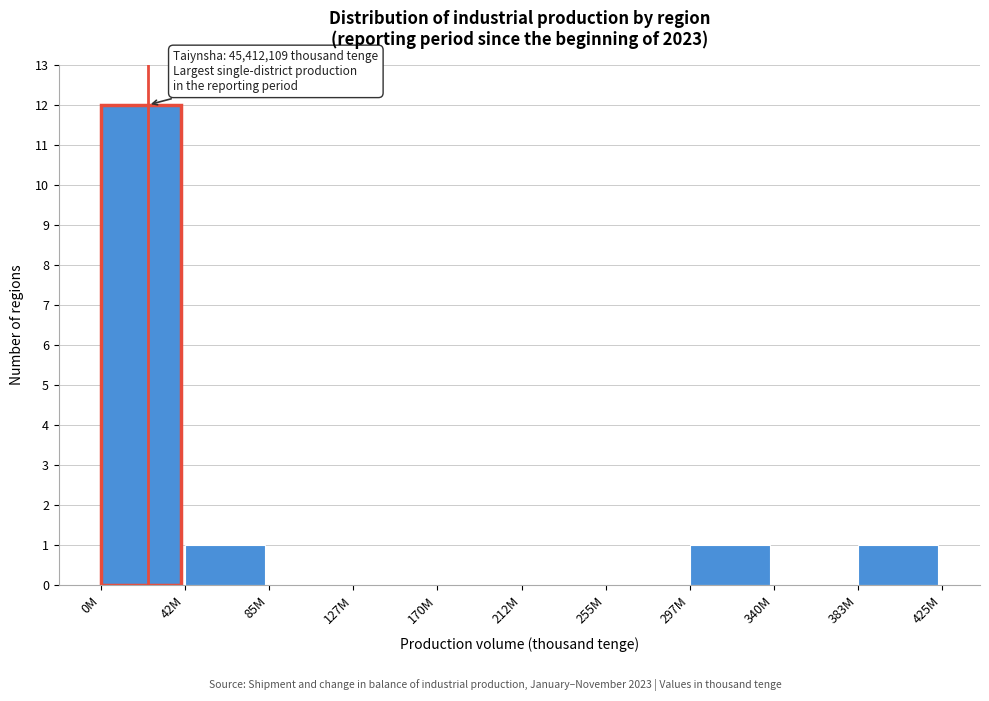

Reading left to right, list all the values displayed in this chart.

0M=12	42M=1	85M=0	127M=0	170M=0	212M=0	255M=0	297M=1	340M=0	383M=1